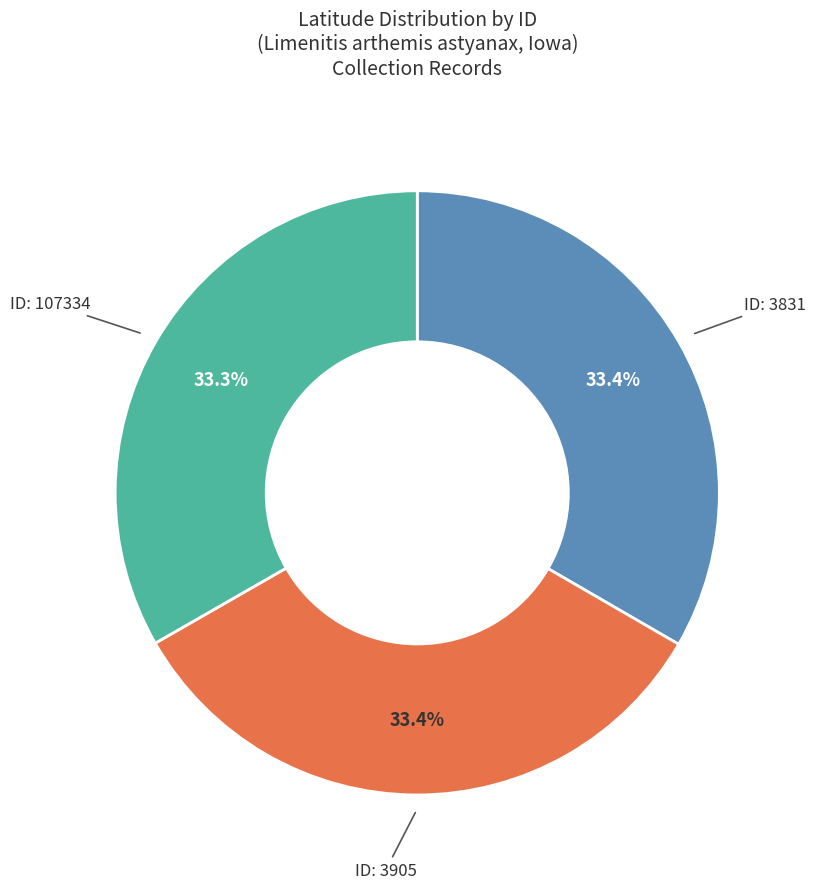

Is there any slice that represents more than half of the pie?

No